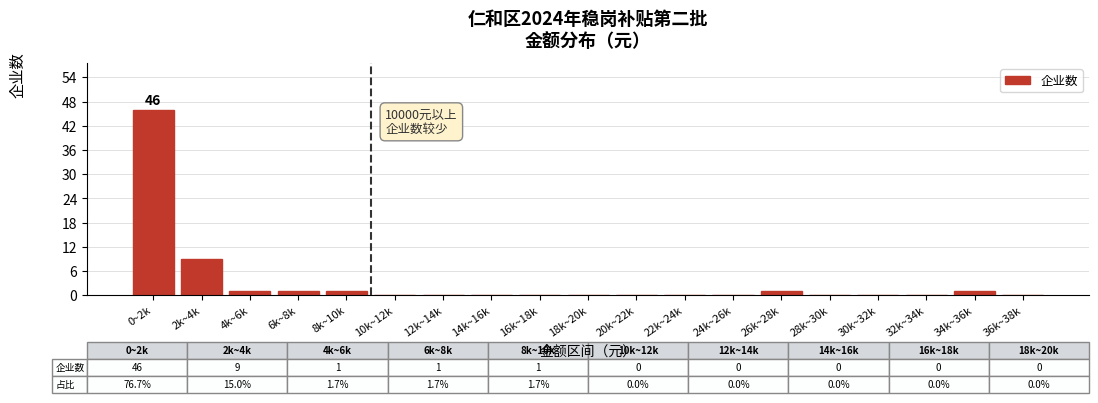

Reading left to right, what are all the values shown in this chart?

0~2k=46	2k~4k=9	4k~6k=1	6k~8k=1	8k~10k=1	10k~12k=0	12k~14k=0	14k~16k=0	16k~18k=0	18k~20k=0	20k~22k=0	22k~24k=0	24k~26k=0	26k~28k=1	28k~30k=0	30k~32k=0	32k~34k=0	34k~36k=1	36k~38k=0